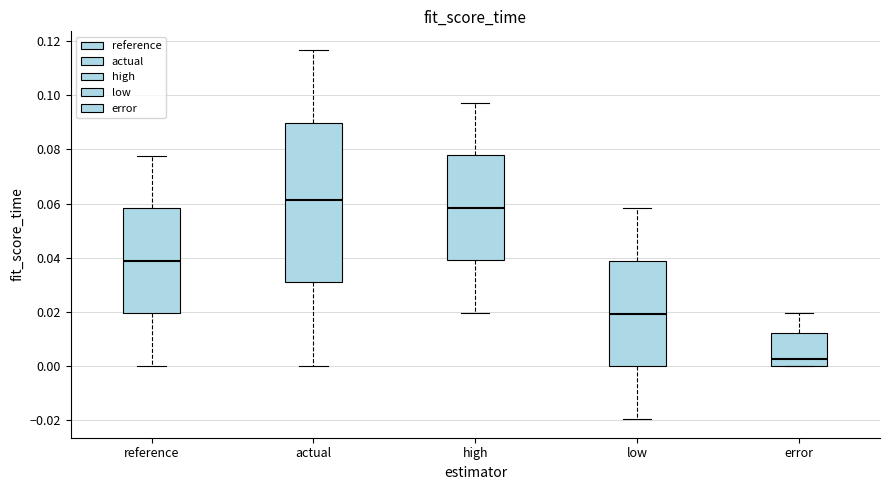

Which box's median line is the lowest?

error